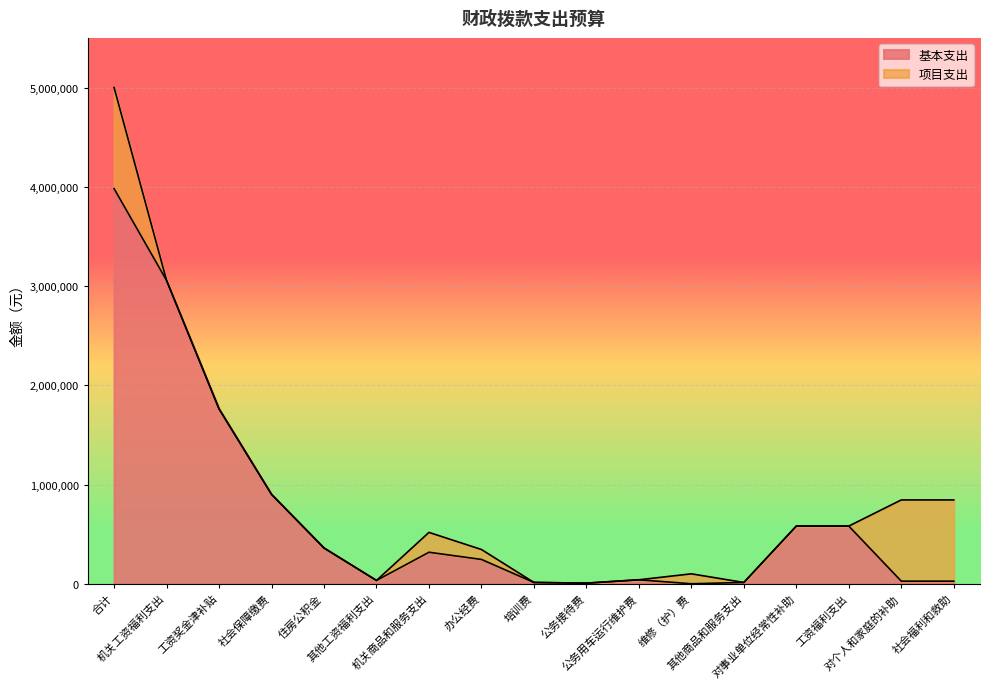

At which label is the value closest to 1990727?

工资奖金津补贴